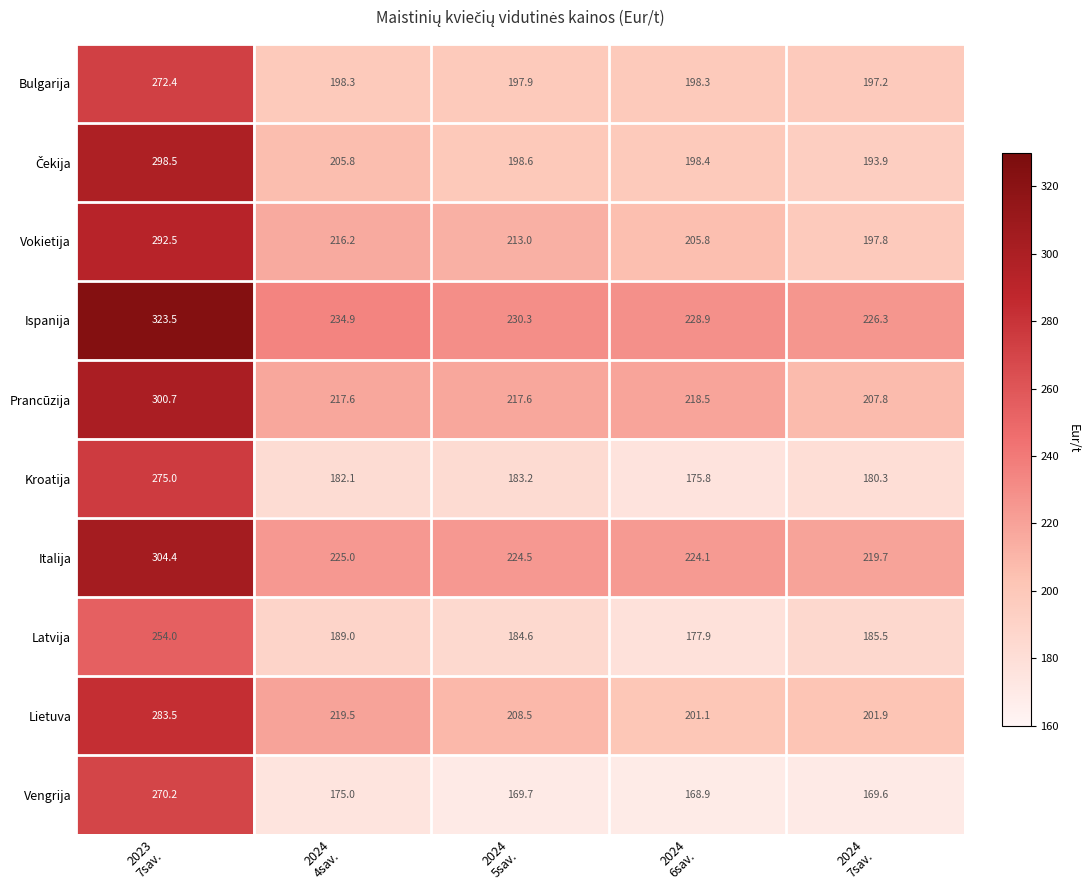

What is the average value of the Kroatija series?

199.3